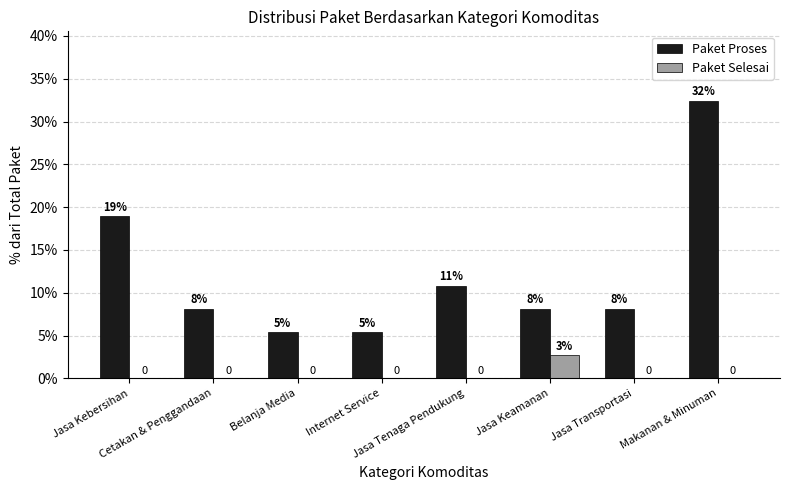

Is it true that Paket Selesai equals 0.0 at Jasa Kebersihan?

True